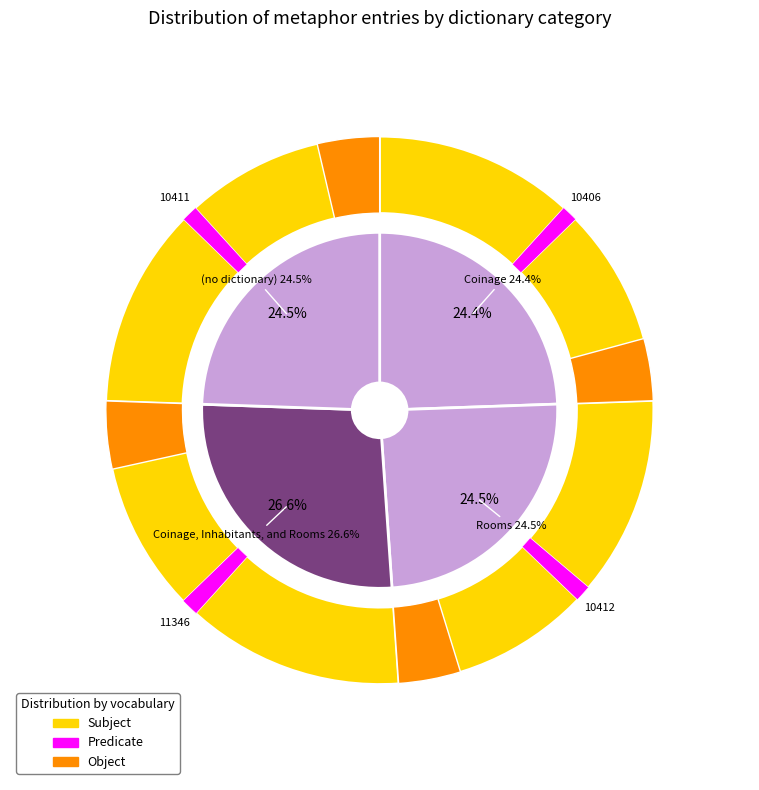

To the nearest percent, what is the difference between the largest and smallest slice percentages?

2%